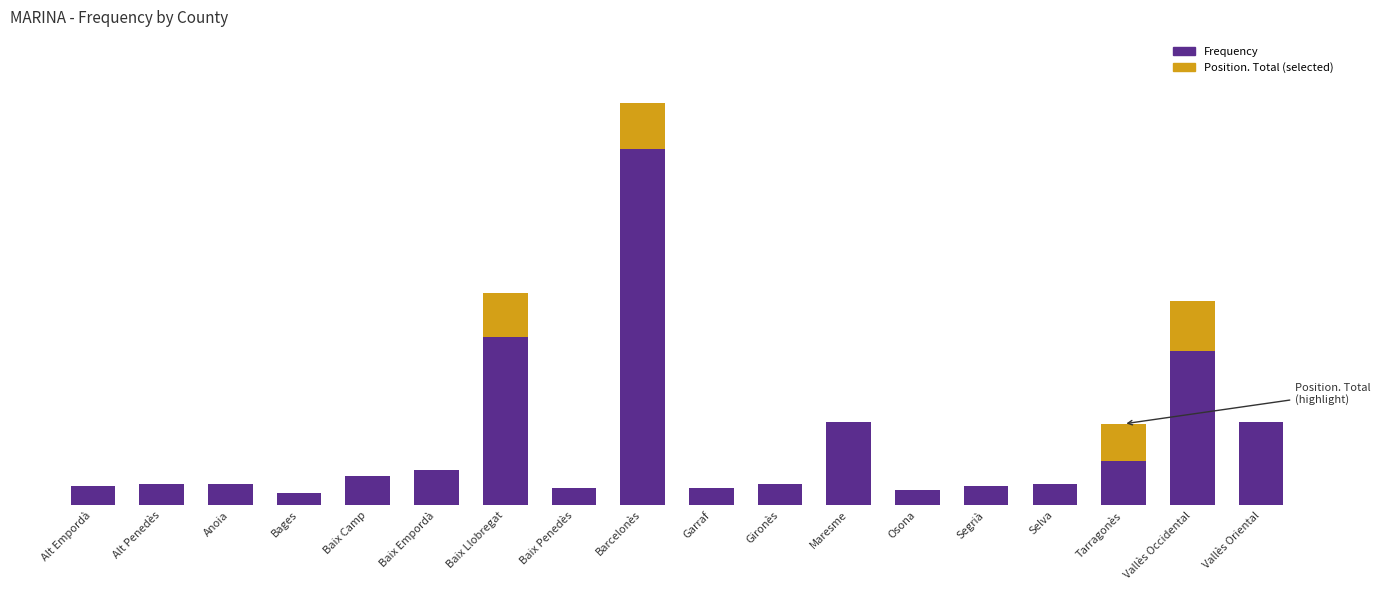

Which has a higher value, Segrià or Vallès Oriental?

Vallès Oriental